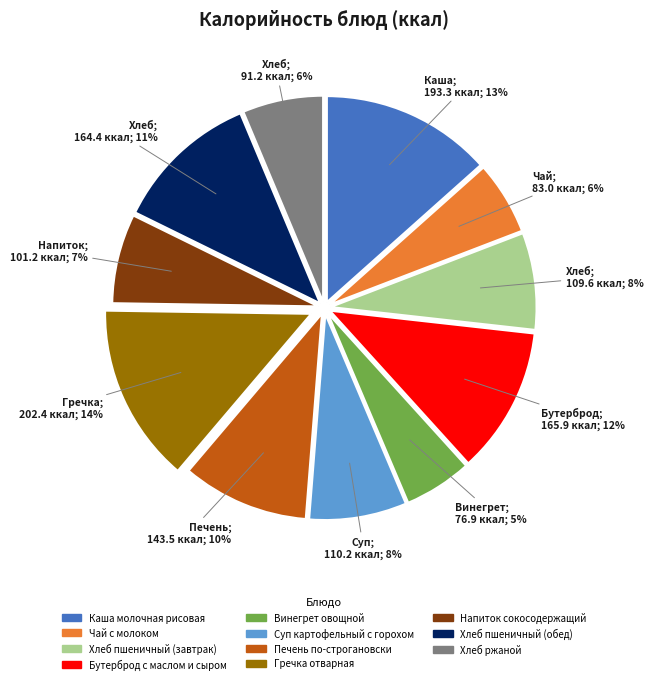

What percentage is the Винегрет овощной slice, to the nearest percent?

5%